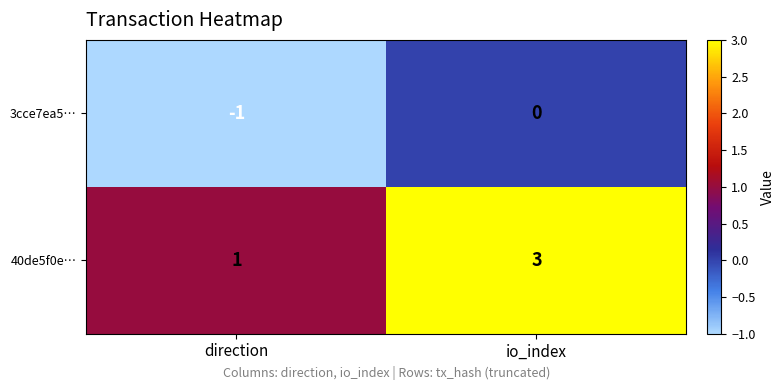

Which series has the widest spread of values?

40de5f0e…